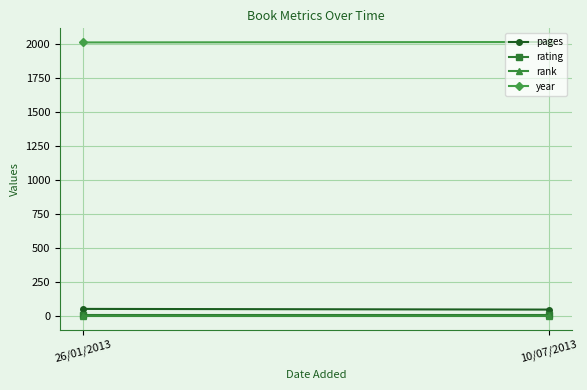

Reading left to right, what are all the values shown in this chart?

pages: 52	47
rating: 9	9
rank: 1	1
year: 2009	2012